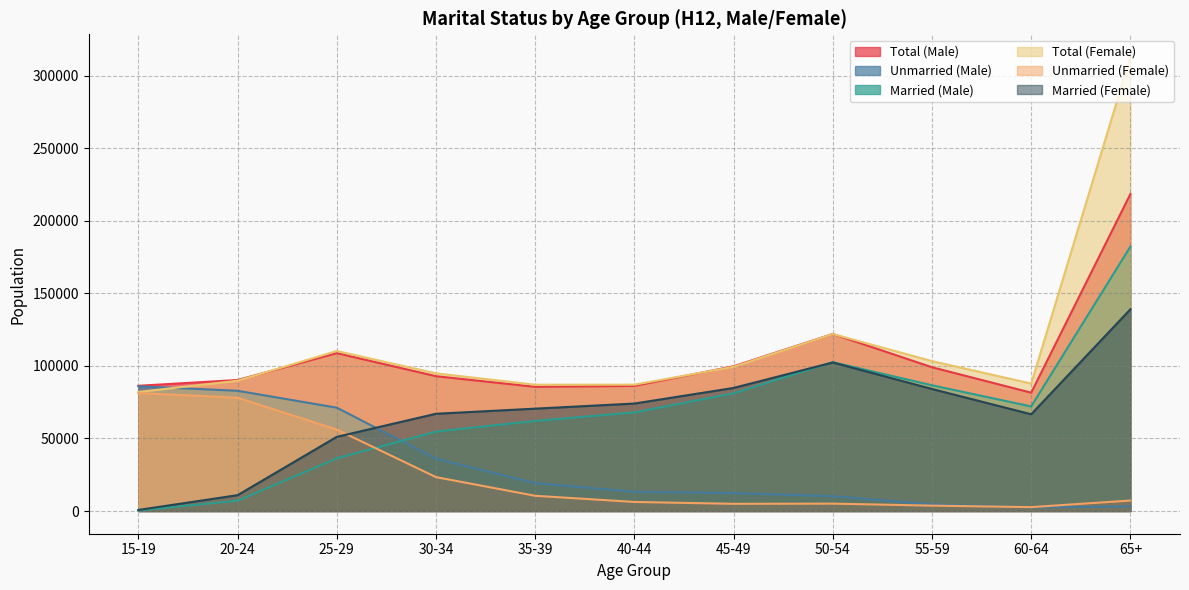

How many times do Married (Female) and Unmarried (Female) cross each other?

1